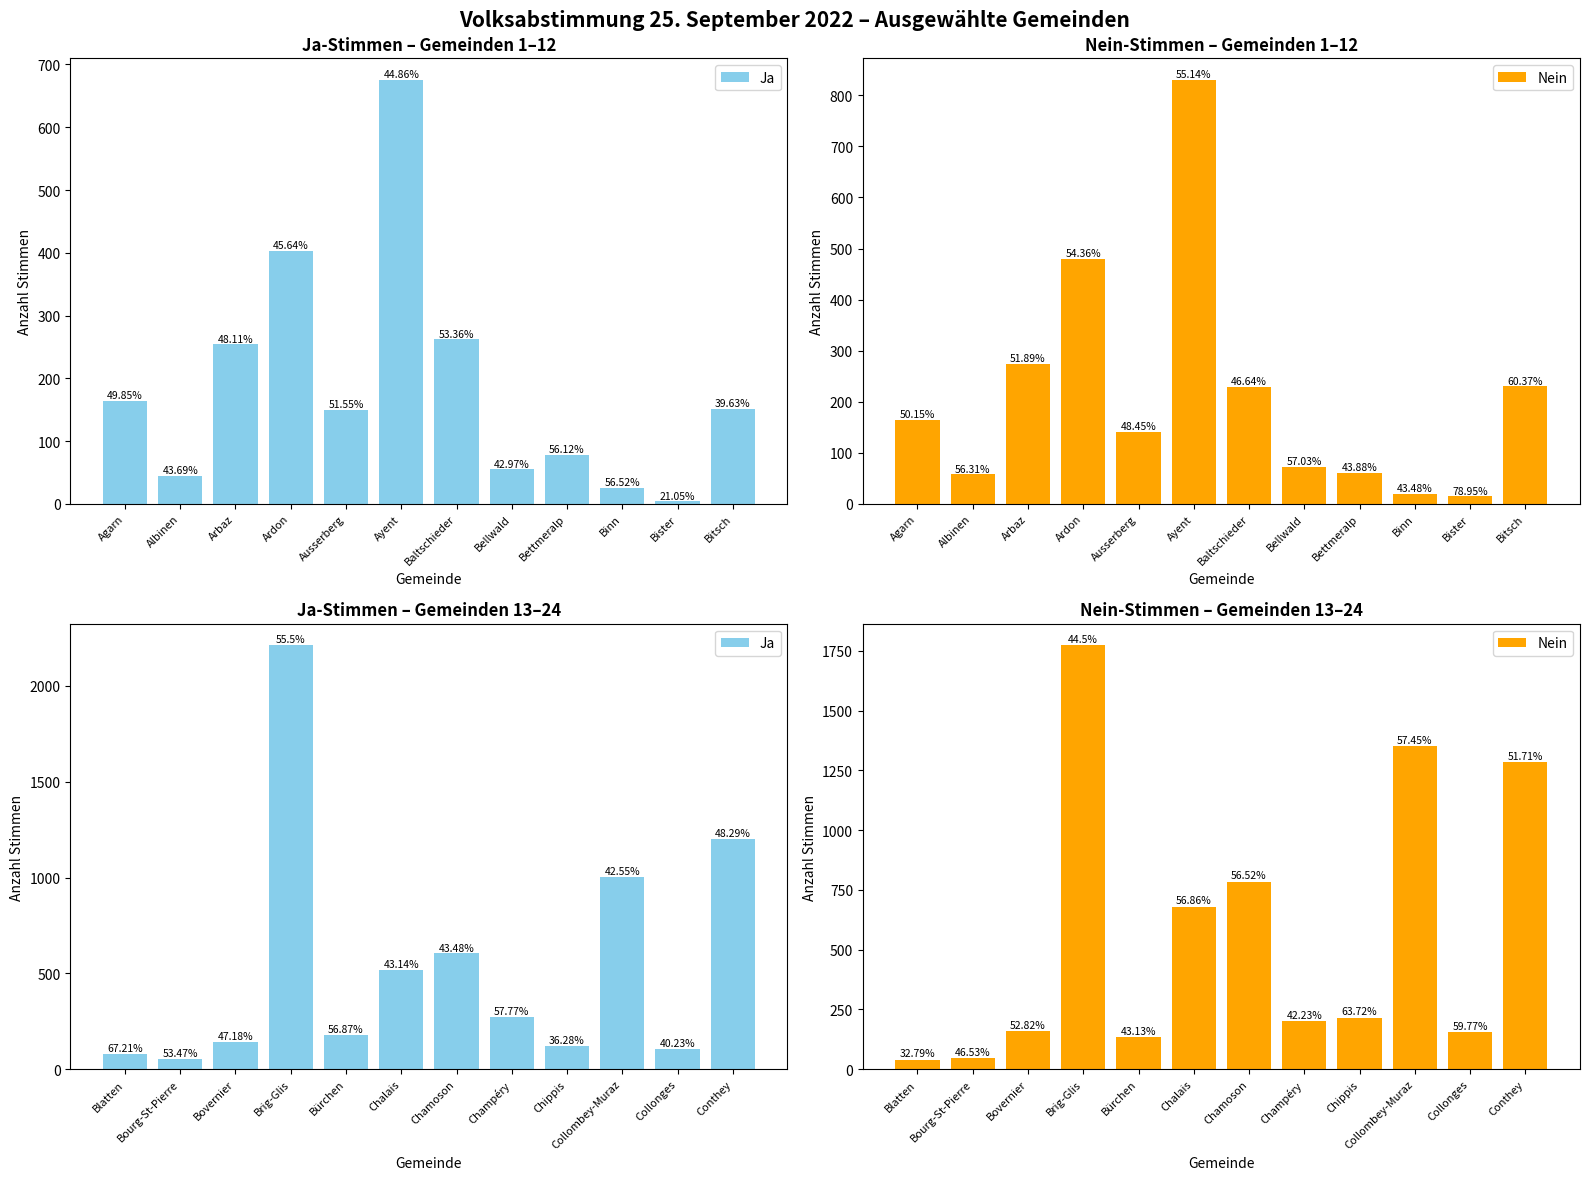

Rank the series by their maximum value, from highest to lowest.

Ja, Nein